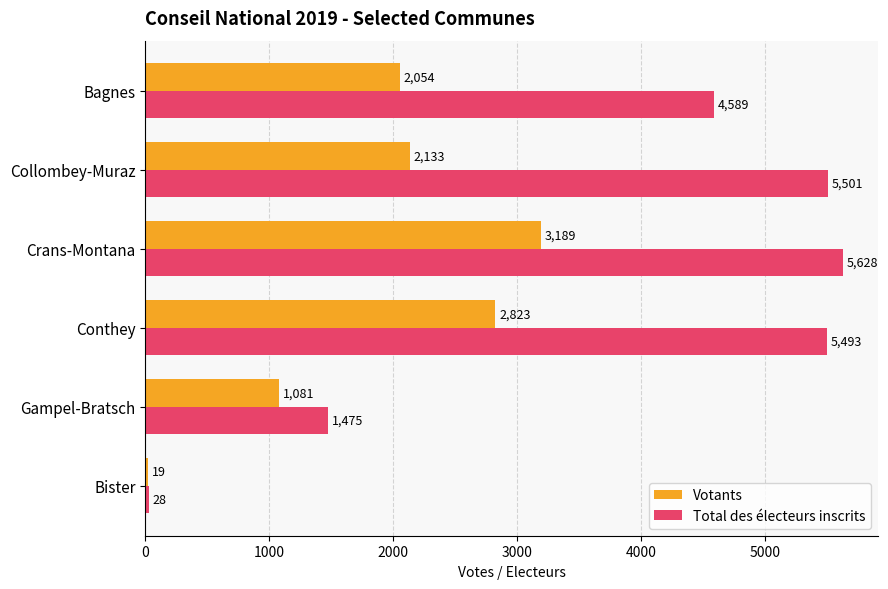

Rank the series by their average value, from lowest to highest.

Votants, Total des électeurs inscrits